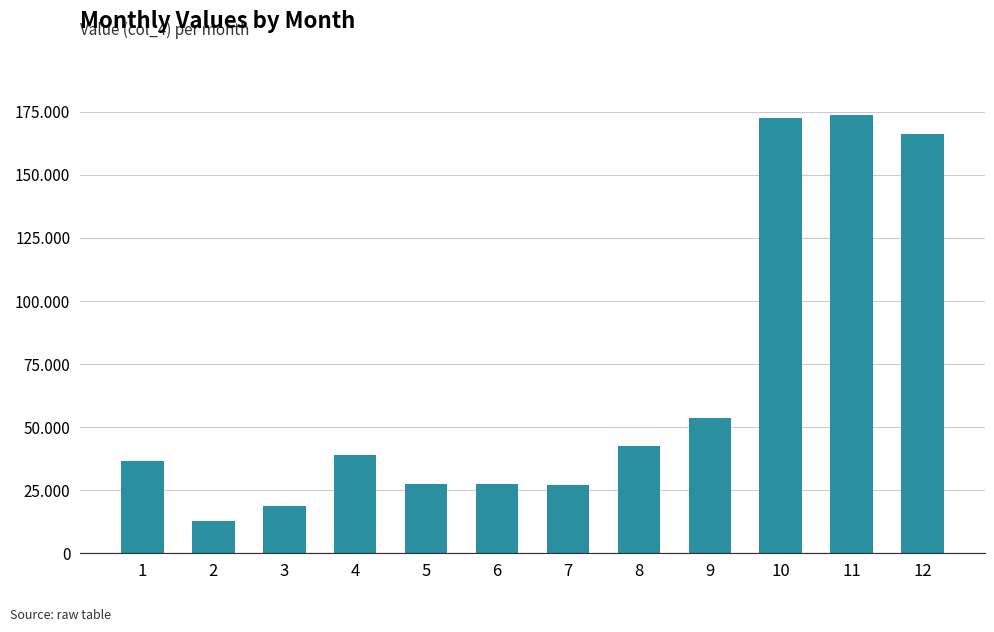

Between 11 and 4, which is larger?

11